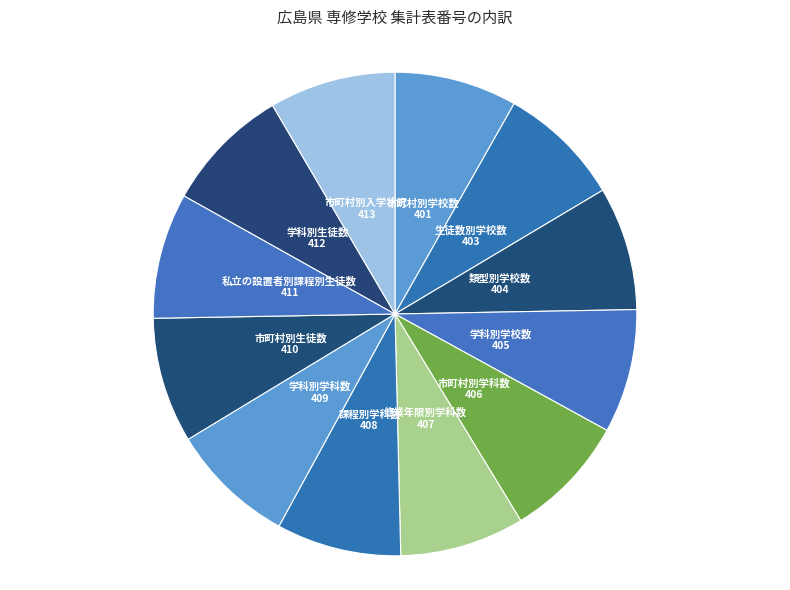

How many slices are in this pie chart?

12